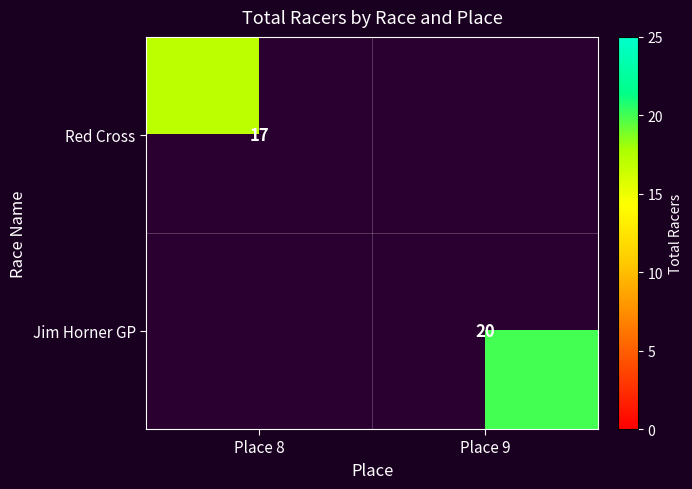

Is the value of Red Cross at Place 8 greater than the value of Jim Horner GP at Place 9?

No